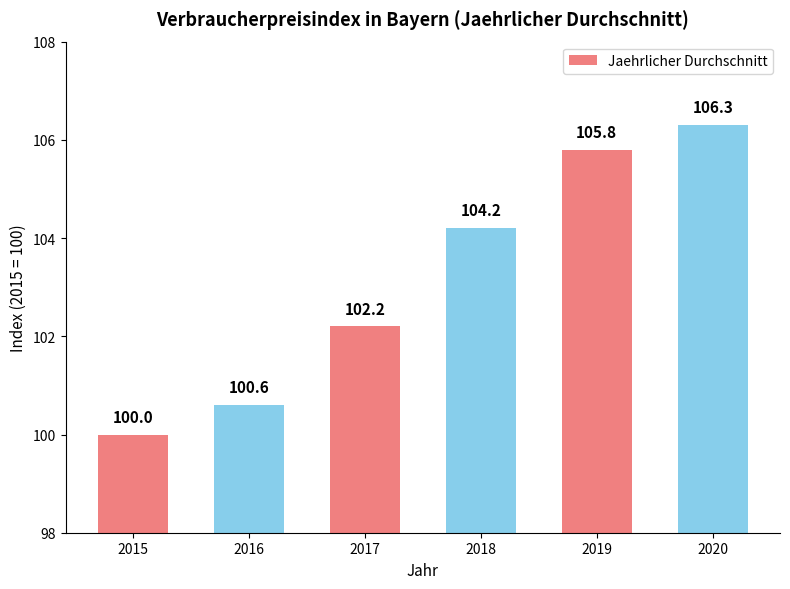

What is the change in value from 2017 to 2020?

+4.1